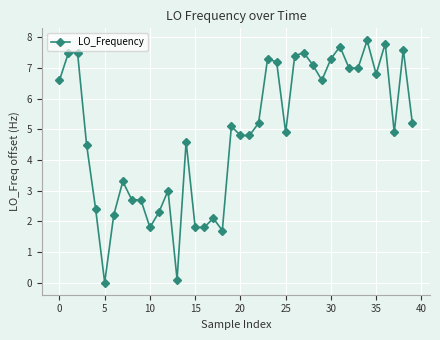

How many values are above zero?

39